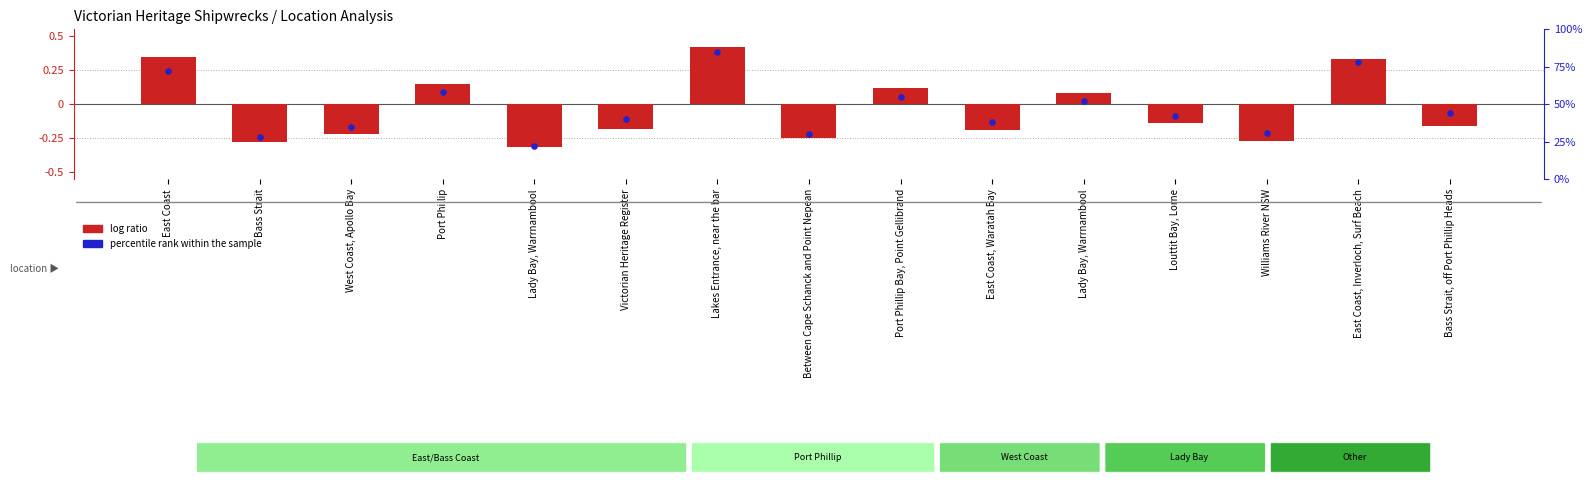

What are all the series names shown in the legend?

log ratio, percentile rank within the sample